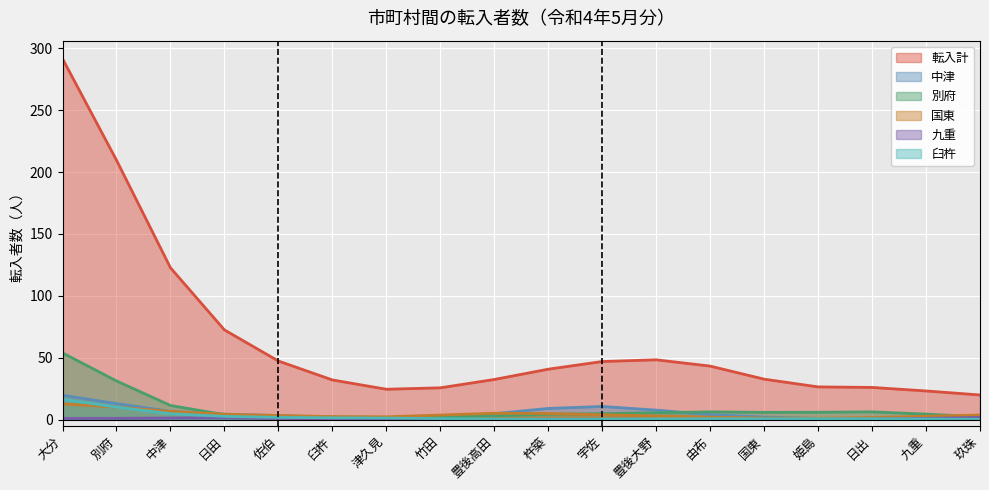

The 別府 series shows 1 at 豊後高田. True or false?

False